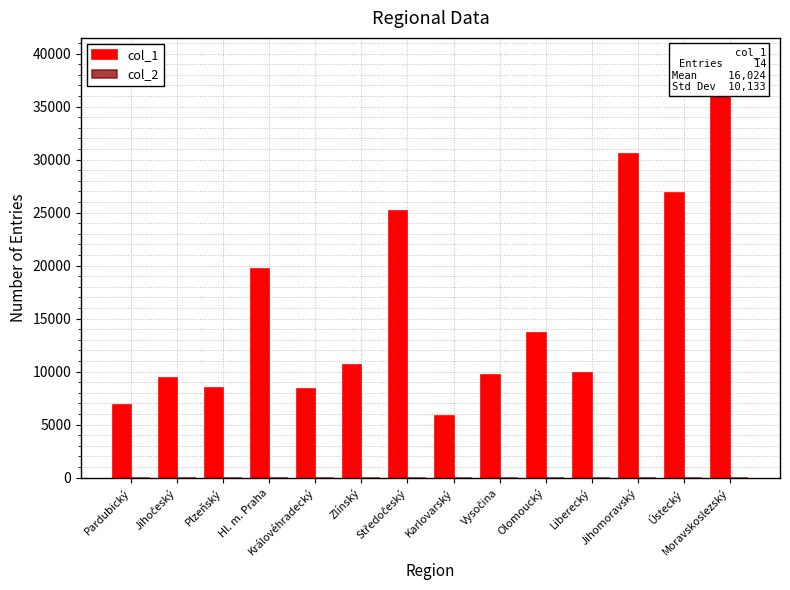

What are all the series names shown in the legend?

col_1, col_2